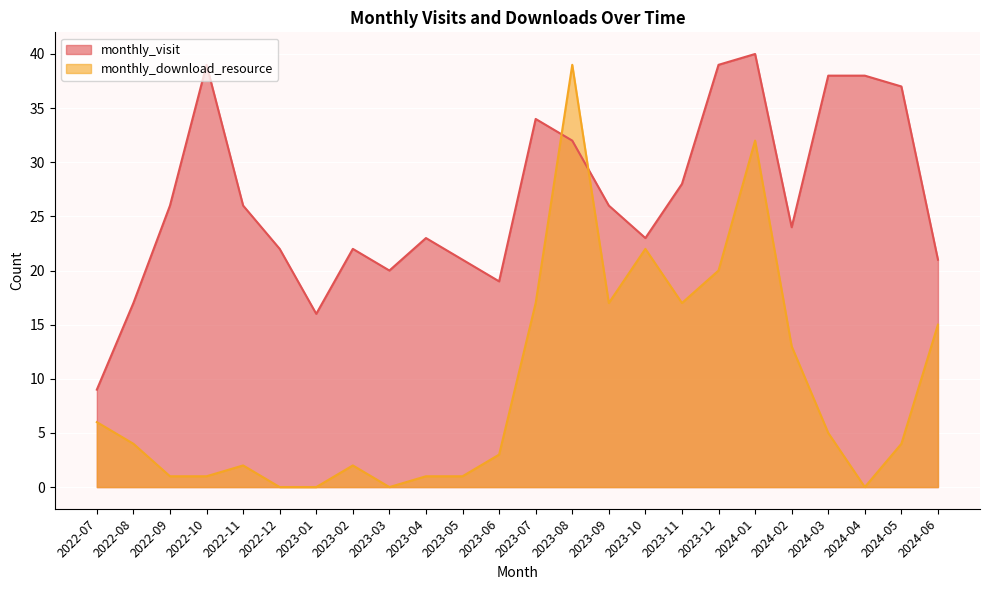

Count the number of categories in the chart.

24